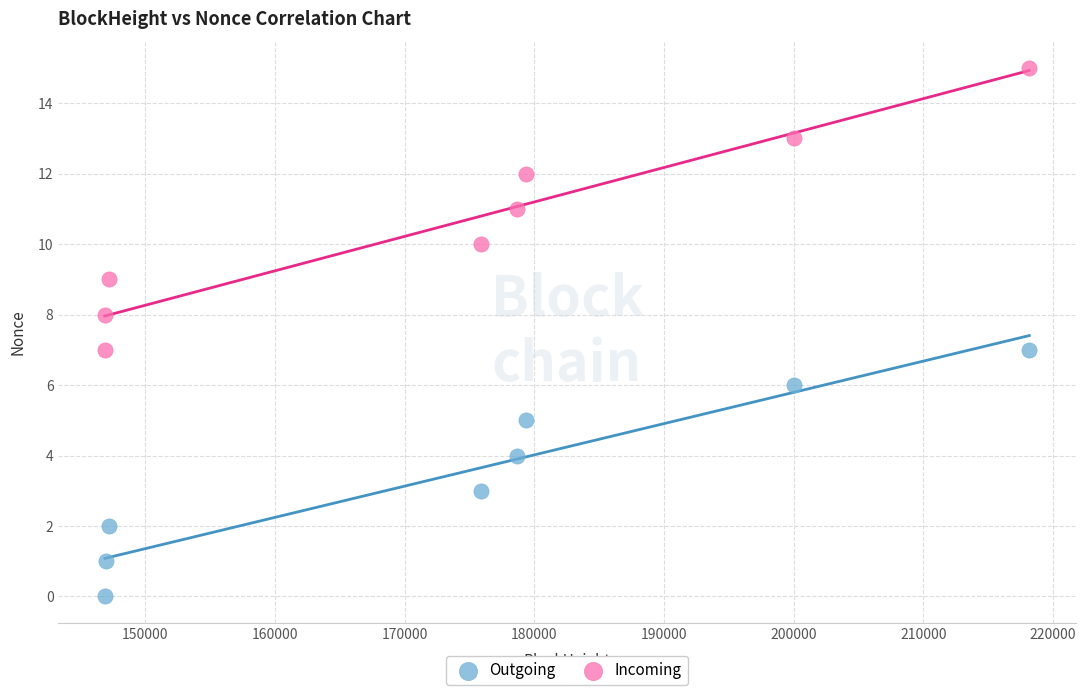

Which series contains the highest Y value?

Incoming